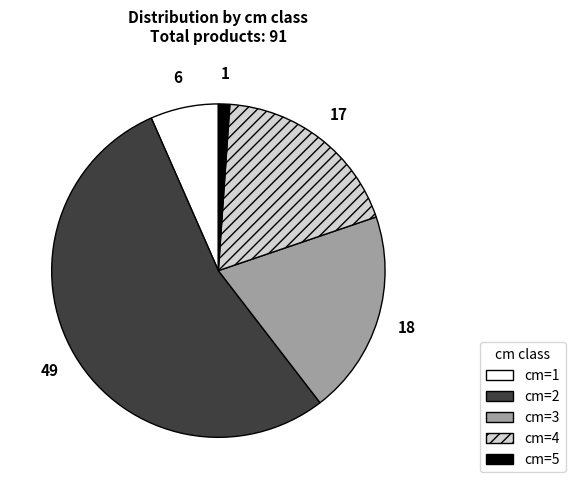

Is there a majority slice in this chart?

Yes